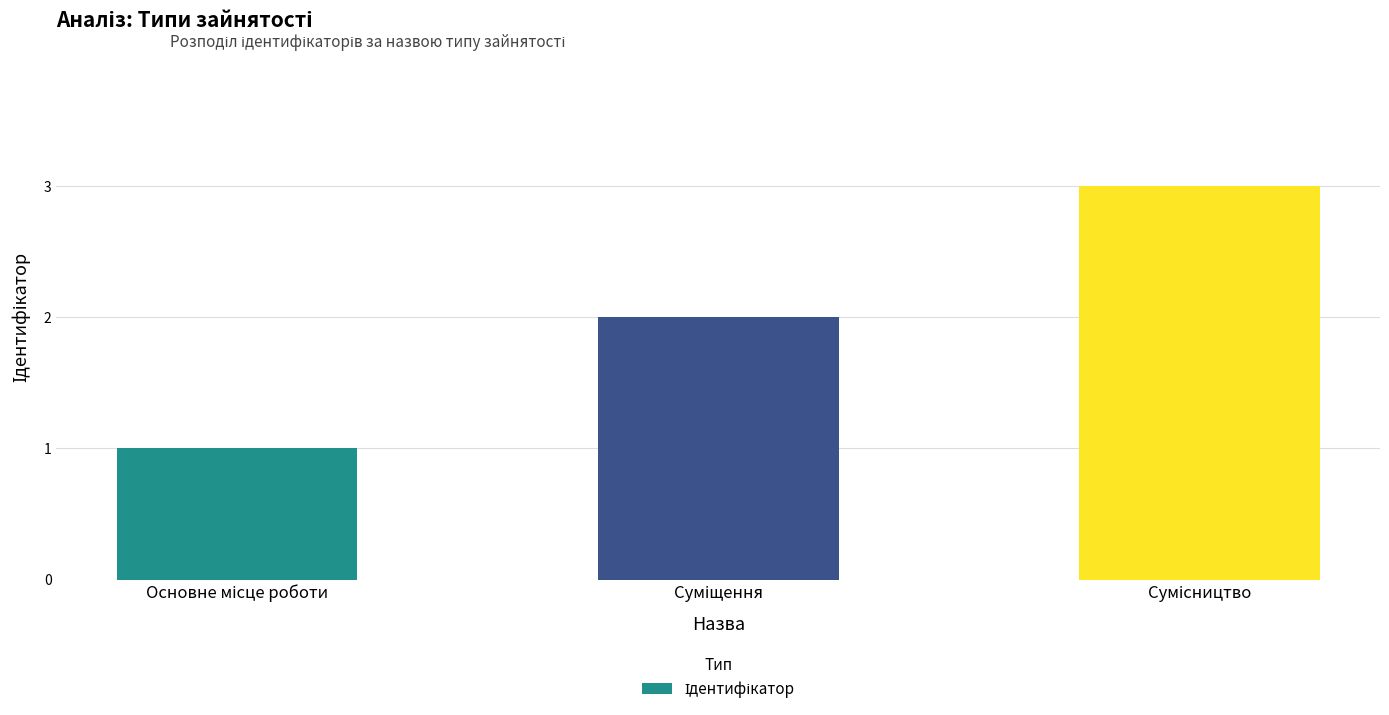

What is the maximum value shown in the chart?

3